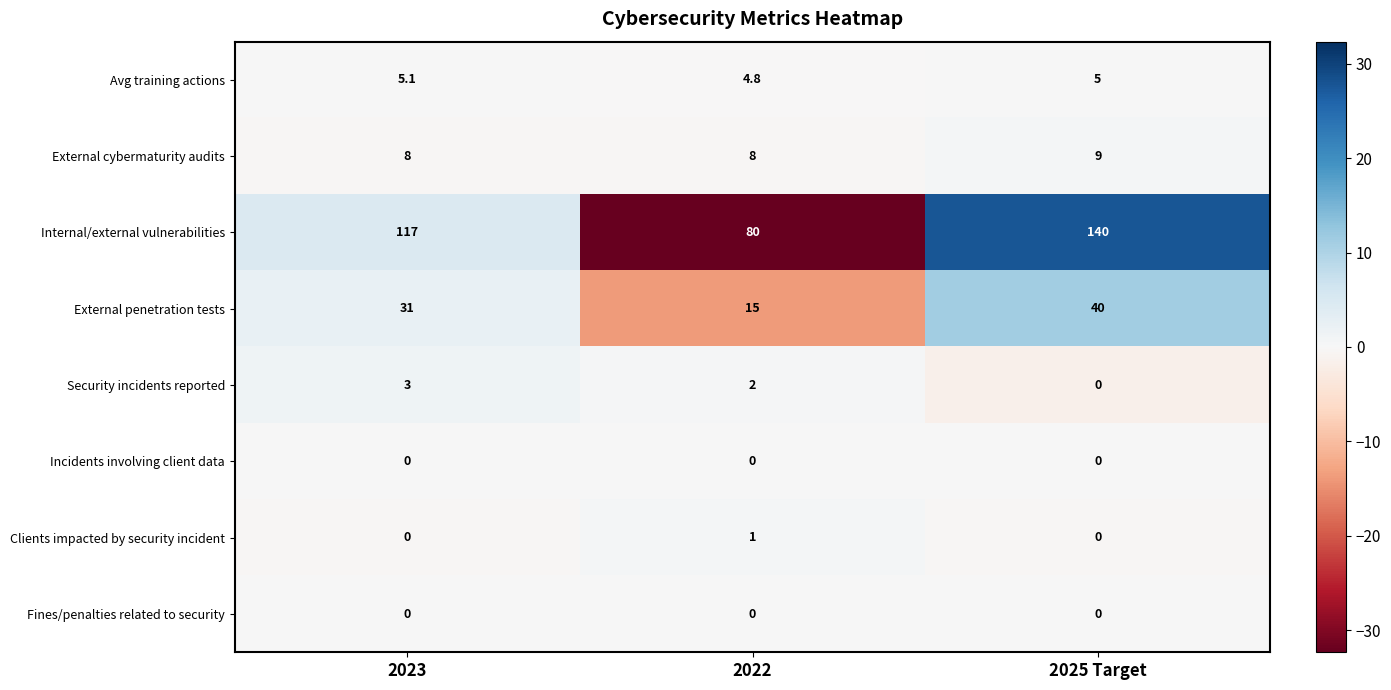

Reading left to right, extract all data points from this chart.

Avg training actions: 5.1	4.8	5.0
External cybermaturity audits: 8.0	8.0	9.0
Internal/external vulnerabilities: 117.0	80.0	140.0
External penetration tests: 31.0	15.0	40.0
Security incidents reported: 3.0	2.0	0.0
Incidents involving client data: 0.0	0.0	0.0
Clients impacted by security incident: 0.0	1.0	0.0
Fines/penalties related to security: 0.0	0.0	0.0